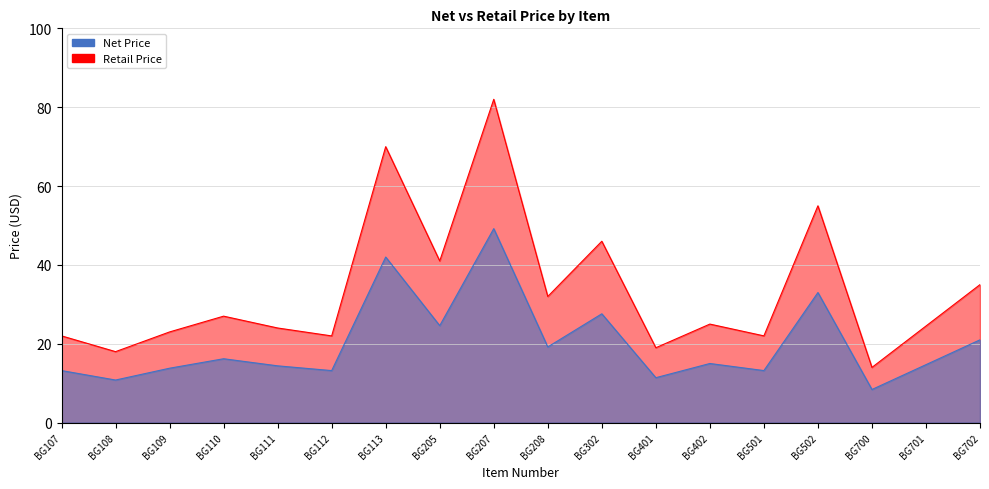

List the series in order of their overall mean, highest first.

Net Price, Retail Price